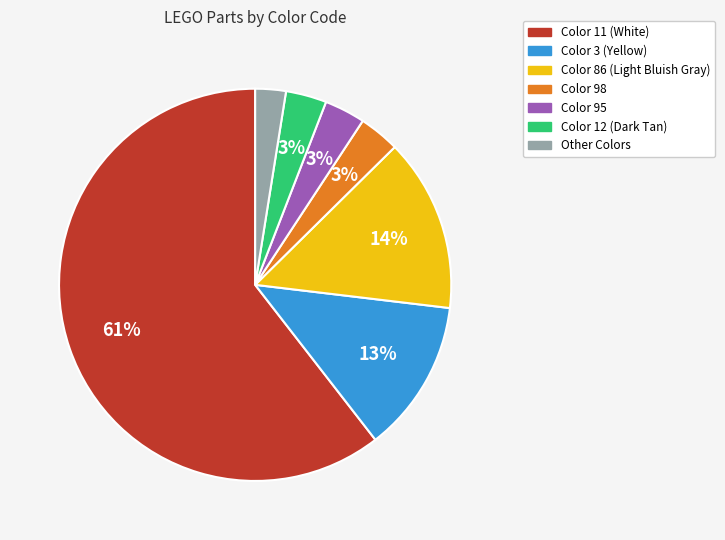

Do Other Colors and Color 12 (Dark Tan) together represent more than half of the pie?

No